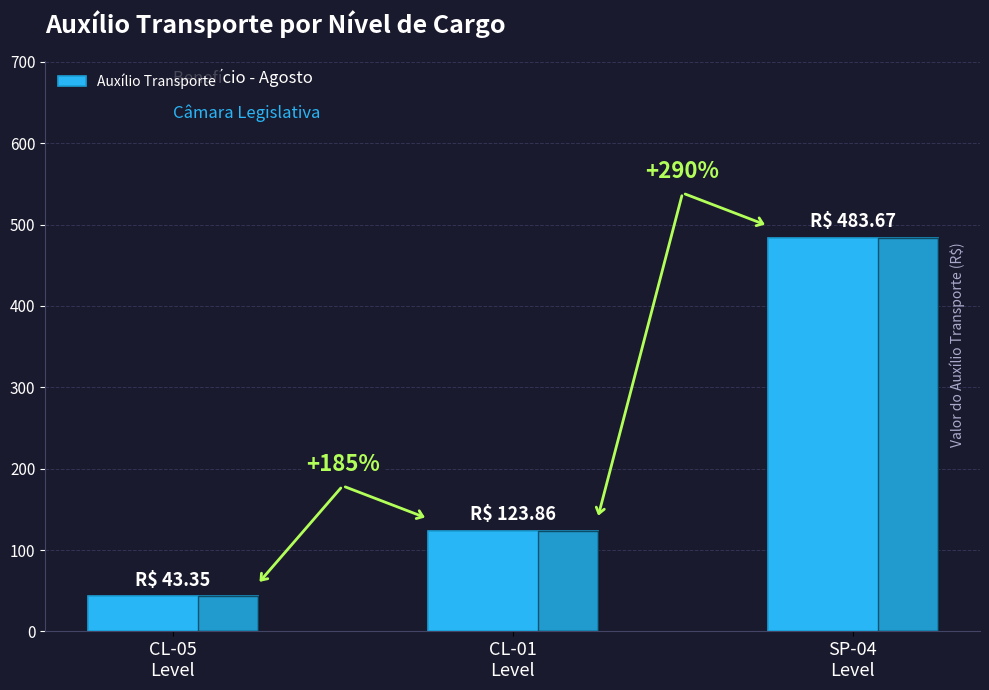

The value at SP-04
Level is 211.3. True or false?

False